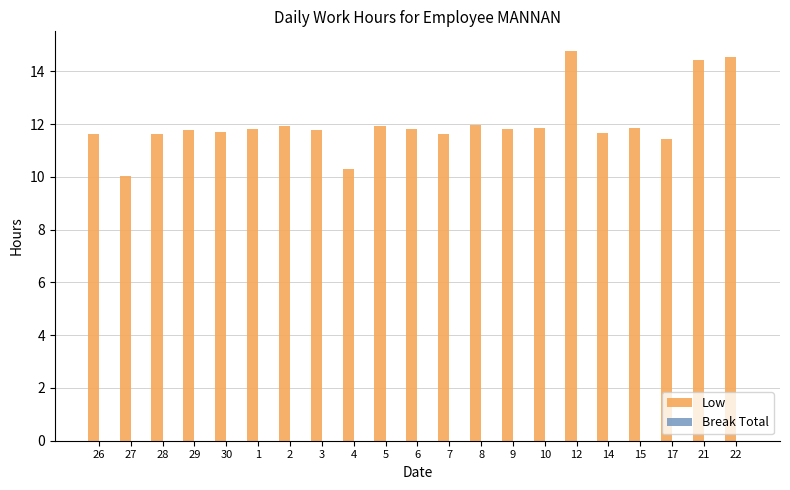

What is the smallest value displayed?

10.0